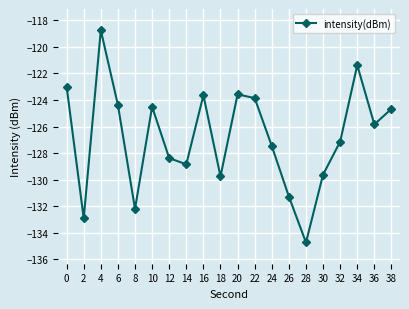

Is it true that the value at 10 is -124.5?

True